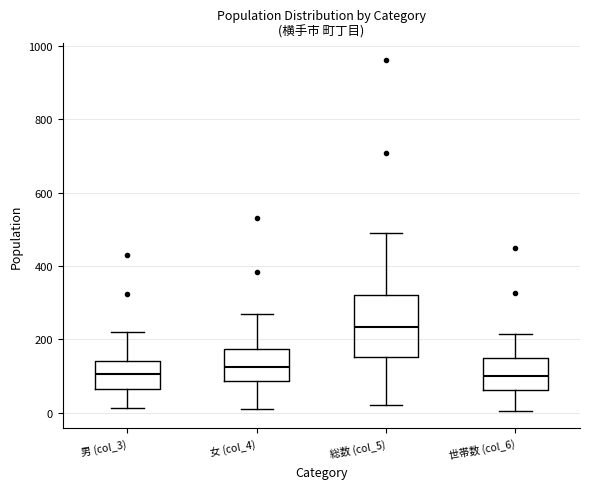

Comparing the boxes themselves (not the whiskers), which one is the tallest?

総数 (col_5)